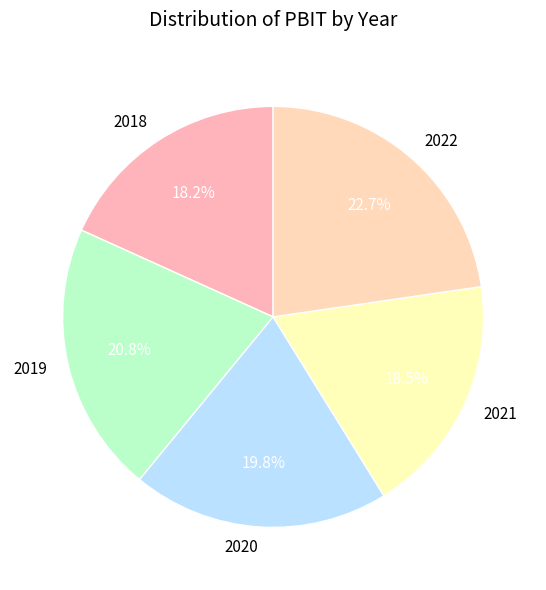

Is it true that 2021 is 4% of the pie?

False